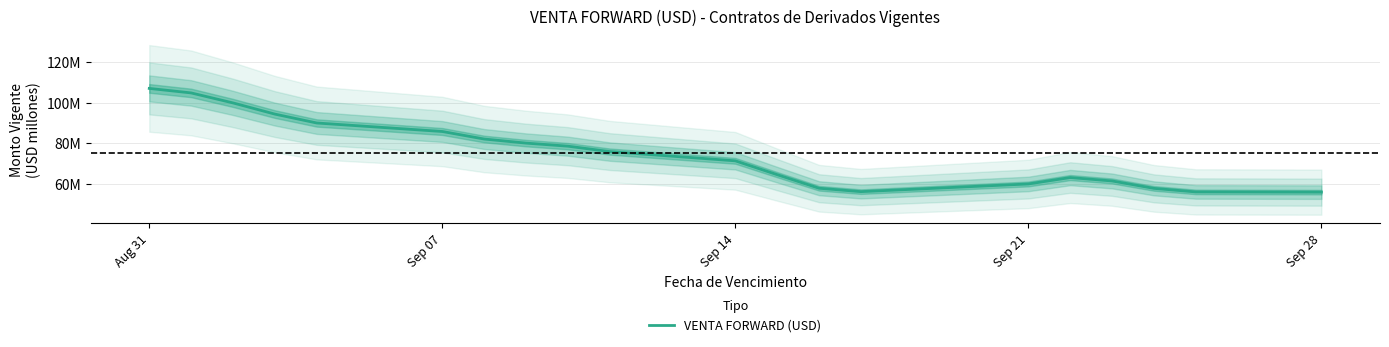

How many interior local peaks (higher than both neighbors) does the data have?

1